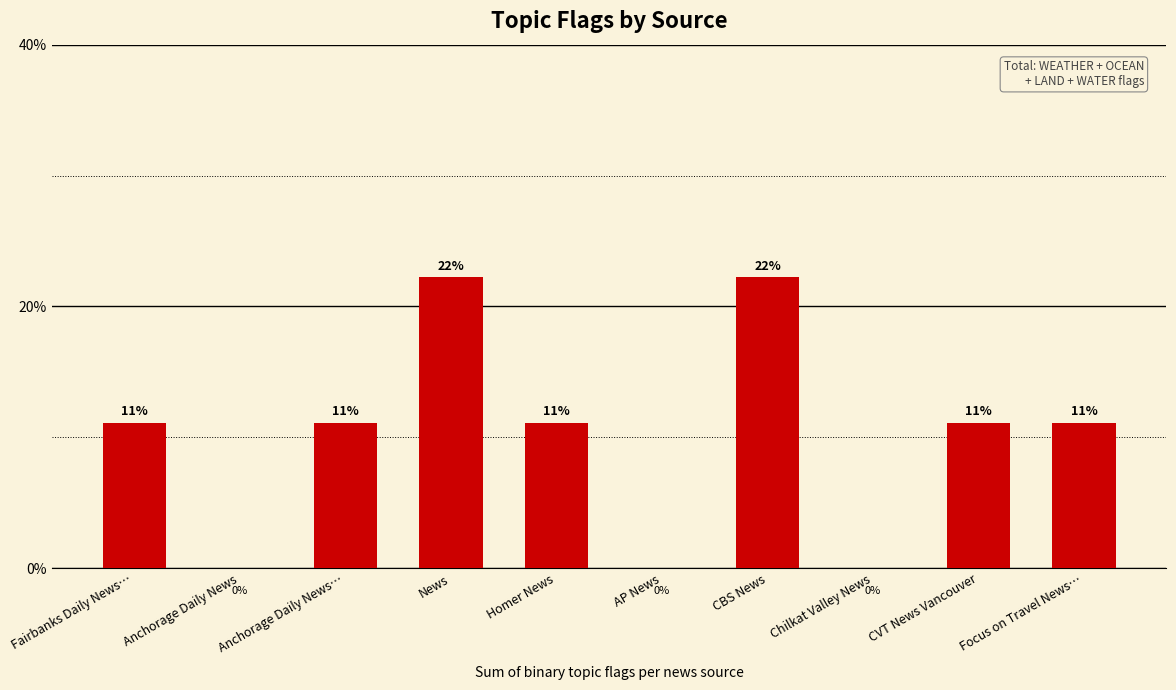

Reading right to left, what are all the values shown in this chart?

Focus on Travel News…=1	CVT News Vancouver=1	Chilkat Valley News=0	CBS News=2	AP News=0	Homer News=1	News=2	Anchorage Daily News…=1	Anchorage Daily News=0	Fairbanks Daily News…=1